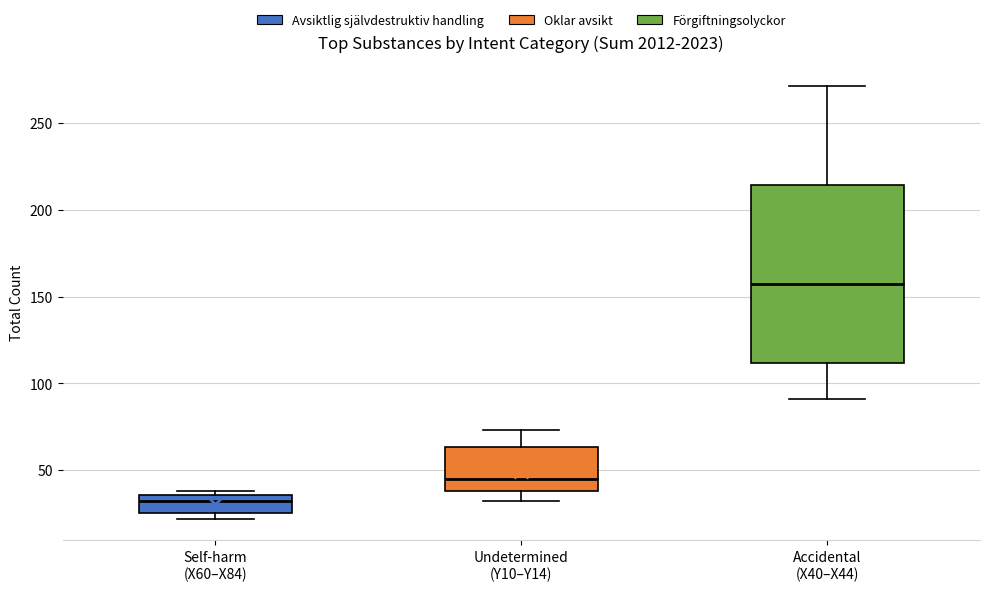

Which box has the lowest median line?

Self-harm (X60–X84)